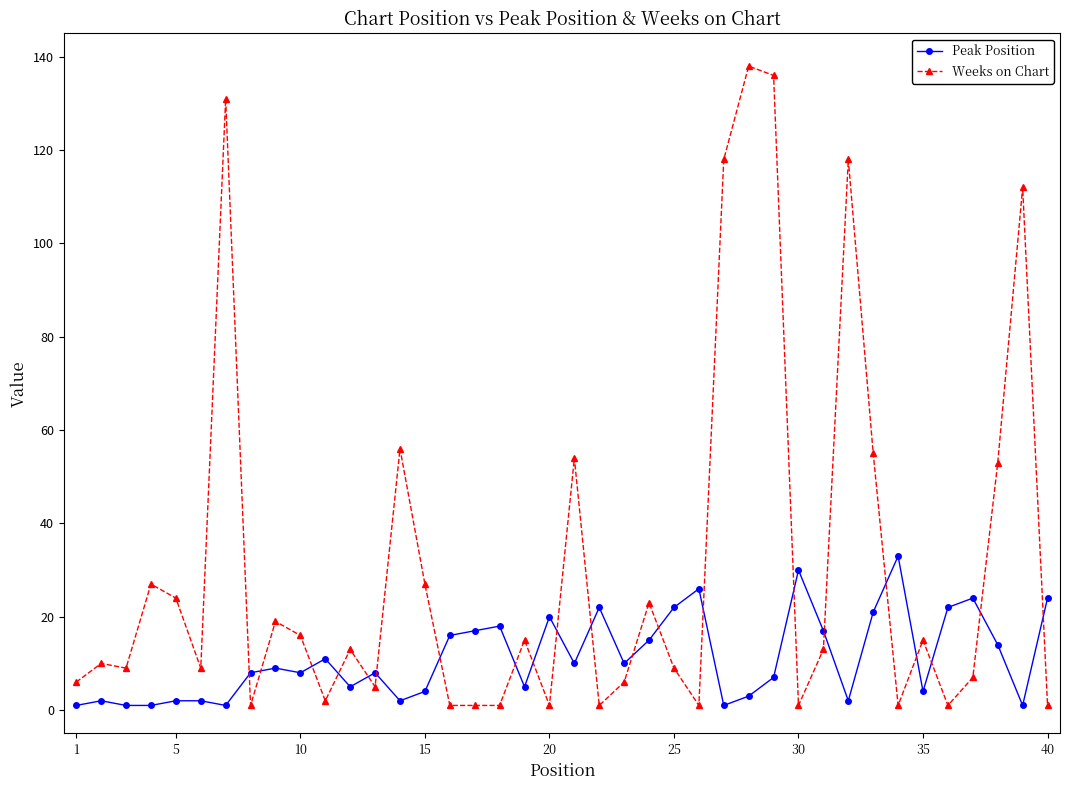

Which series has the largest range (max minus min)?

Weeks on Chart